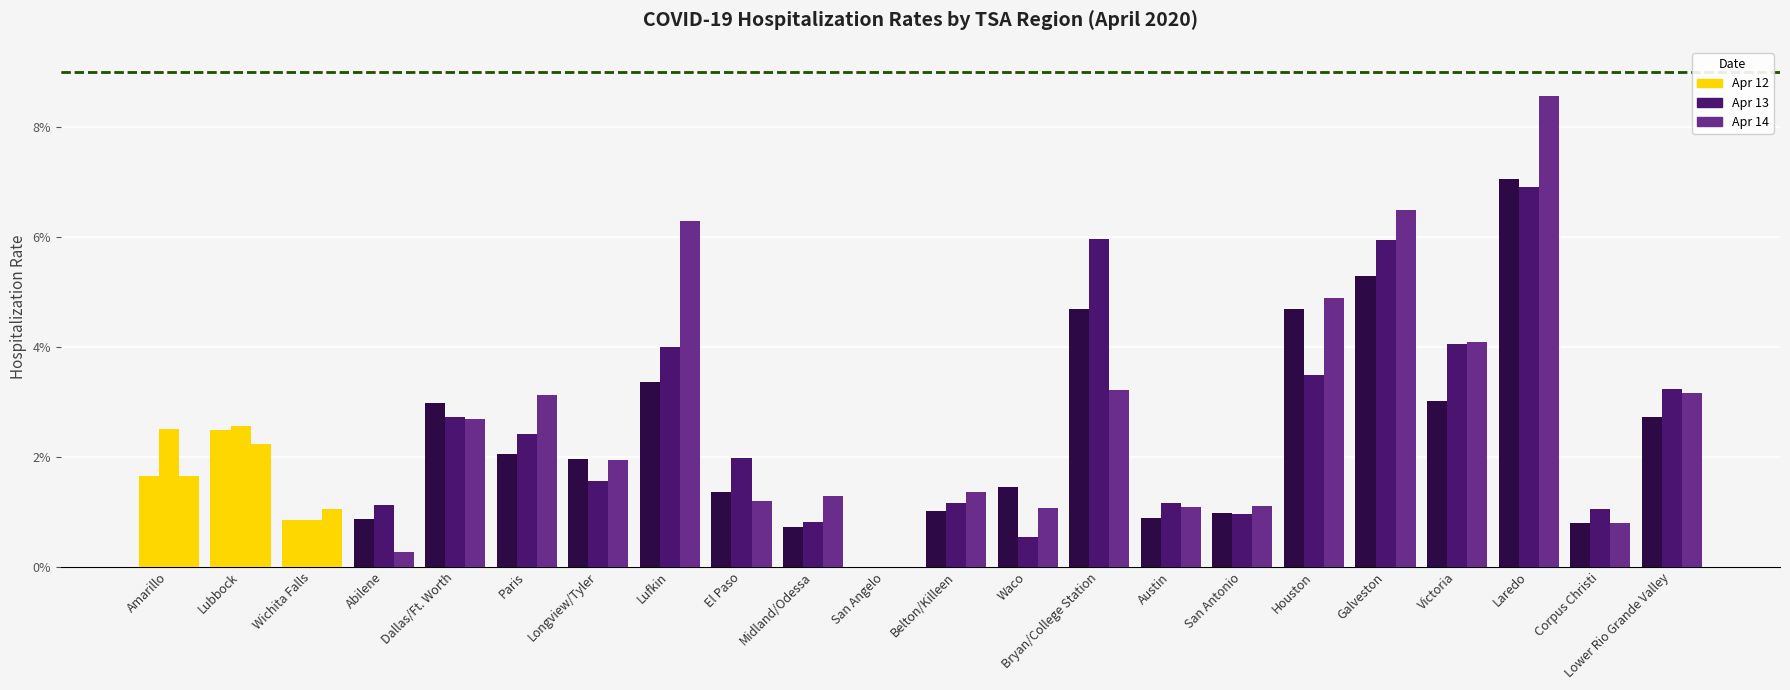

Are the bars horizontal?

No